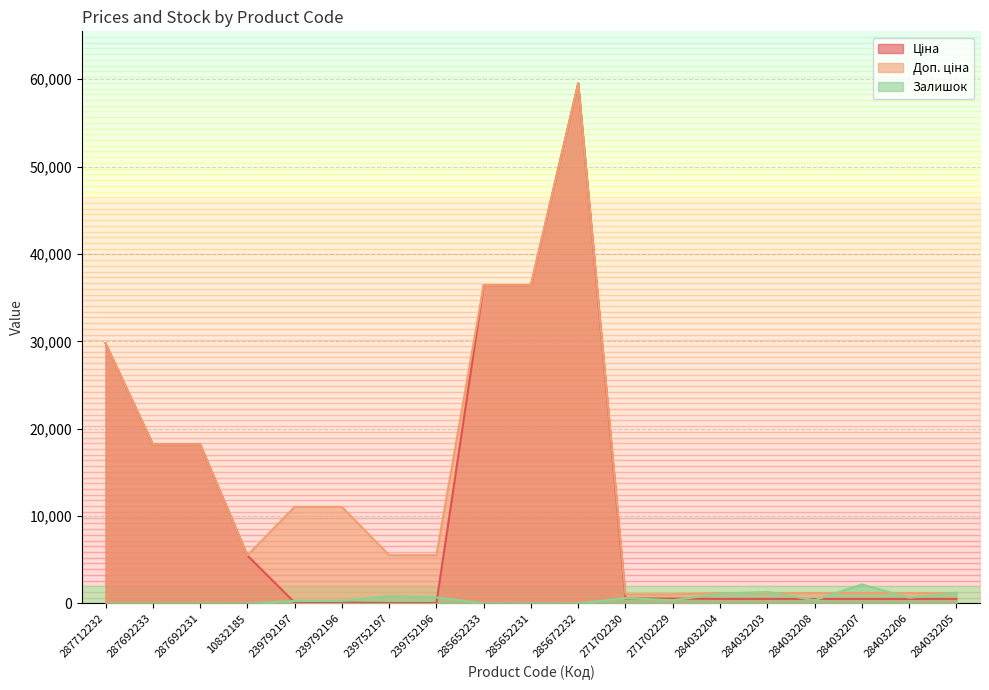

What is the label of the 11th point from the right?

285652233